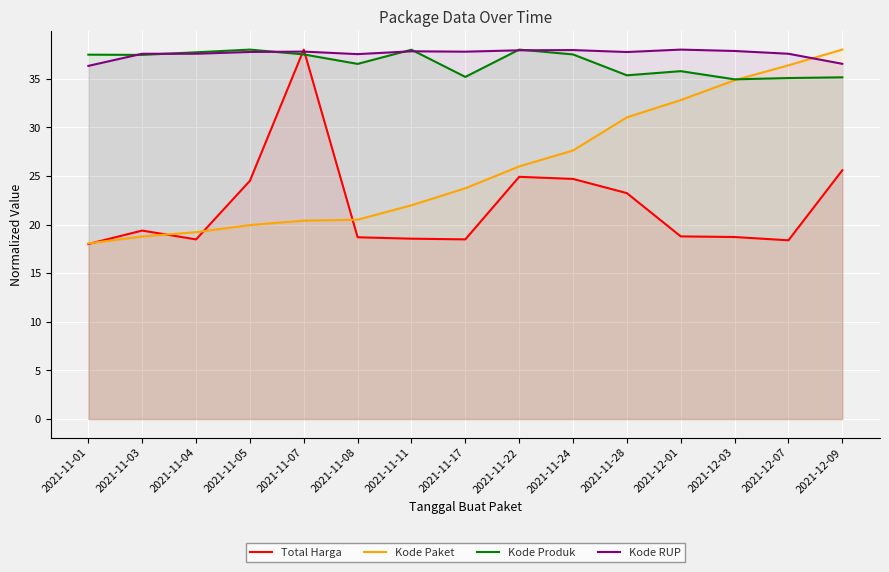

At which category is the sum across all series the highest?

2021-12-09